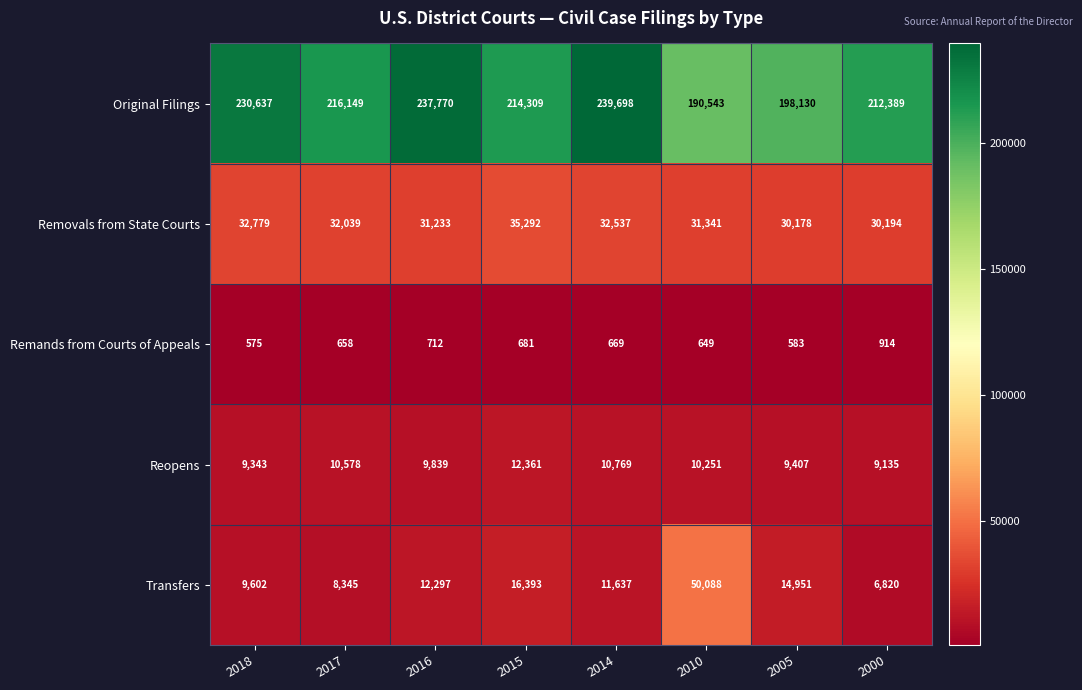

Which category has the highest value across all series?

2014